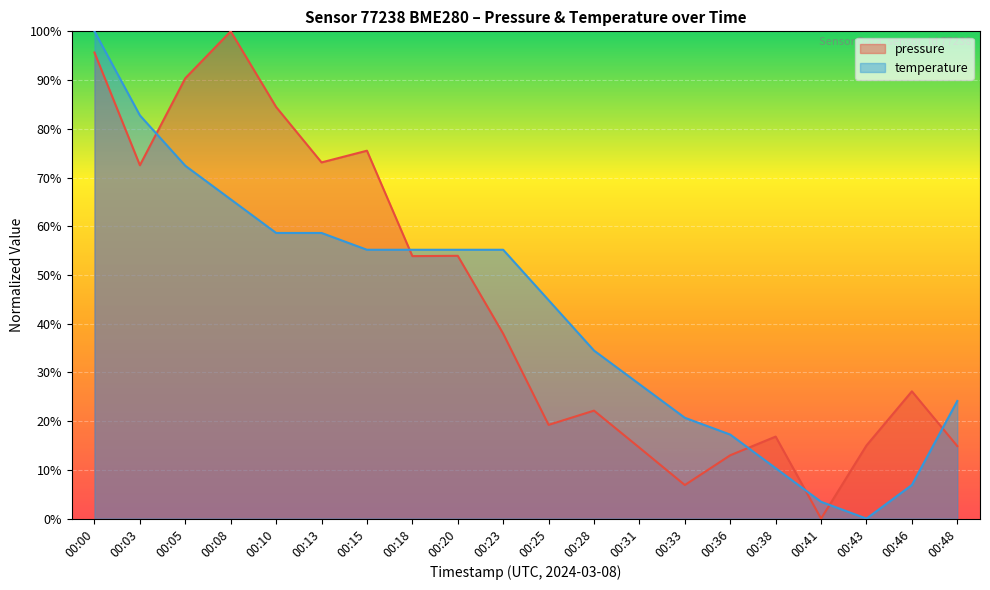

Between which two adjacent categories do pressure and temperature first intersect?

00:03 and 00:05